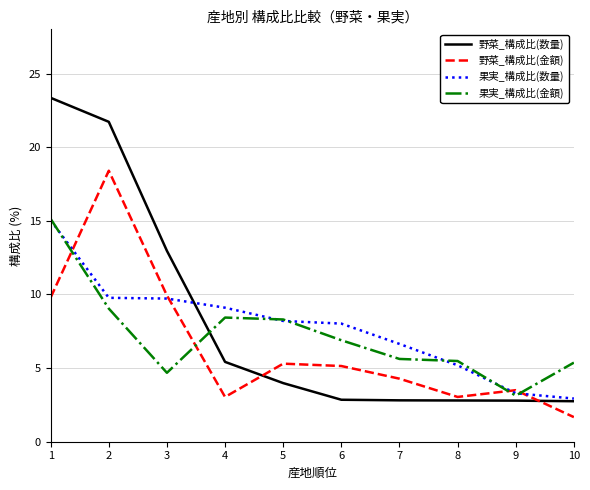

Read the 果実_構成比(金額) value at 7.

5.6